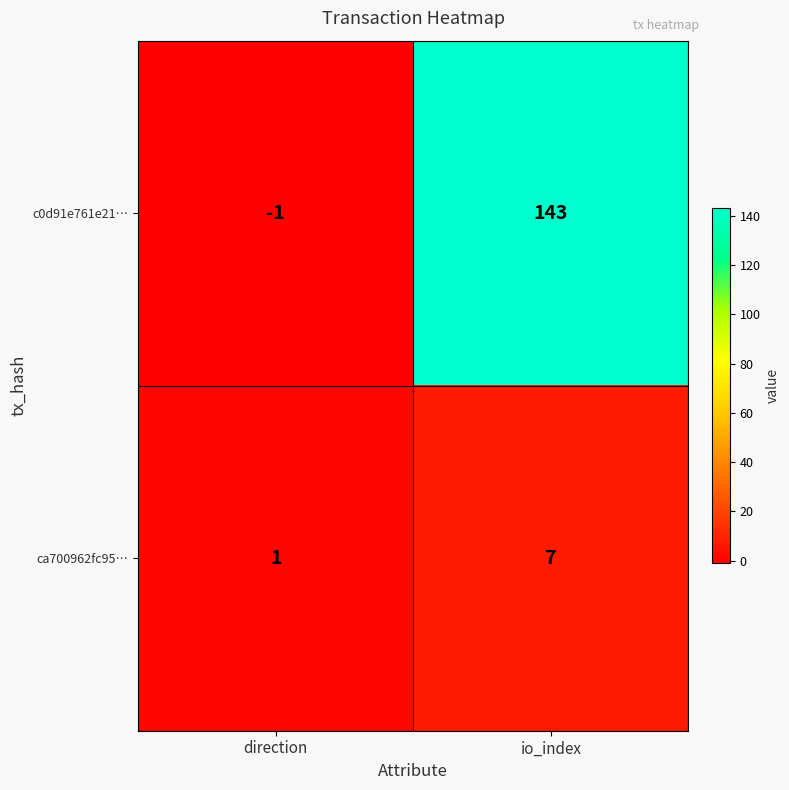

At which label is ca700962fc95… closest to 4?

direction